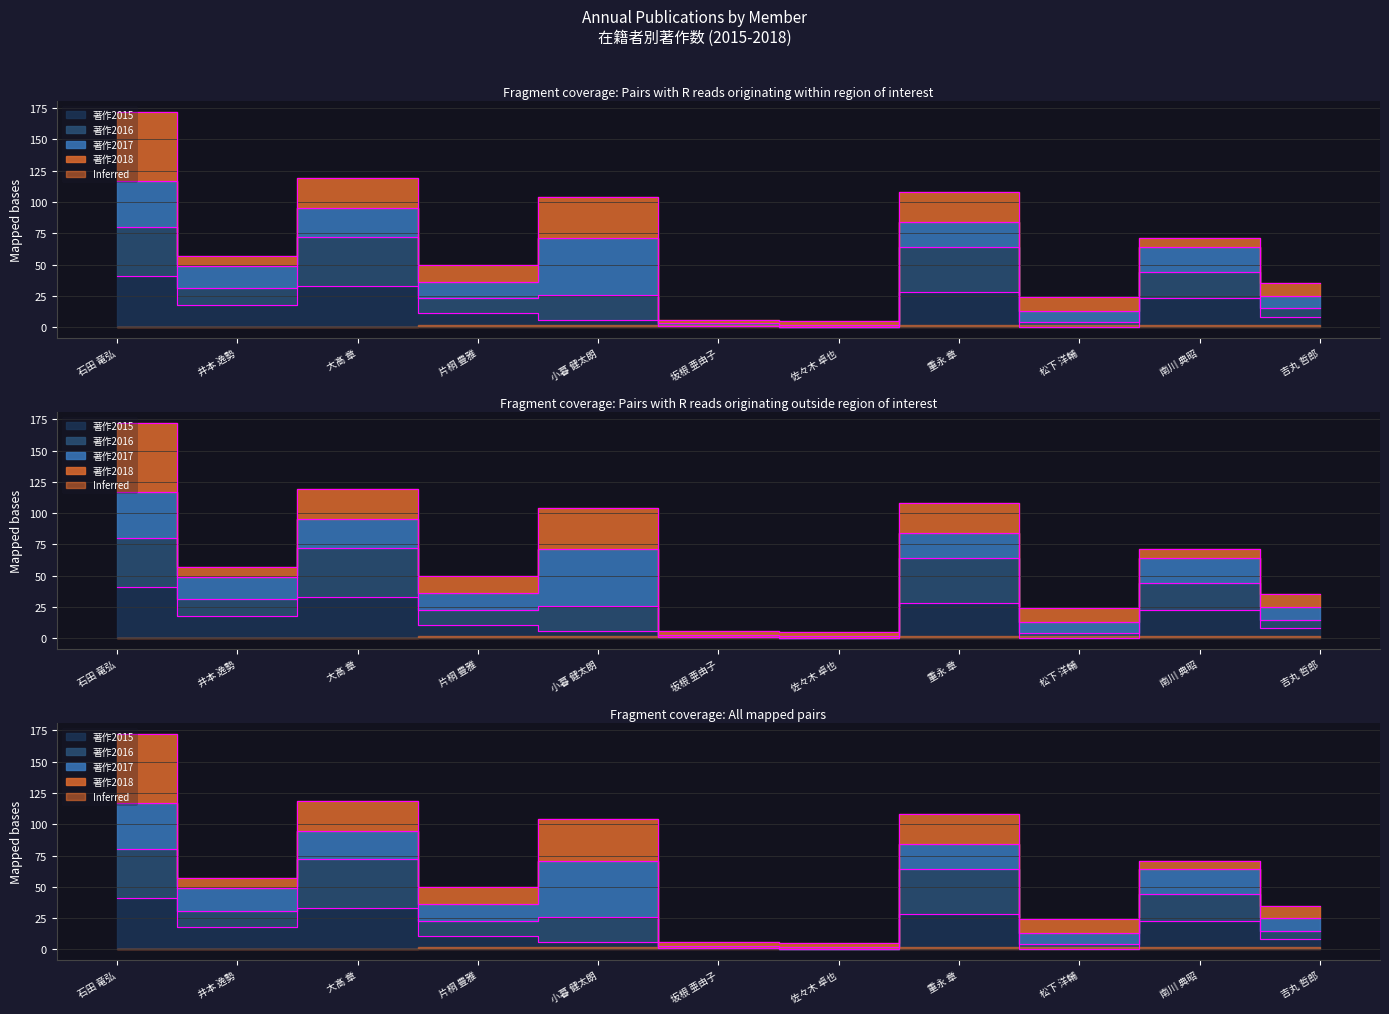

The 著作2018 series shows 4 at 南川 典昭. True or false?

False